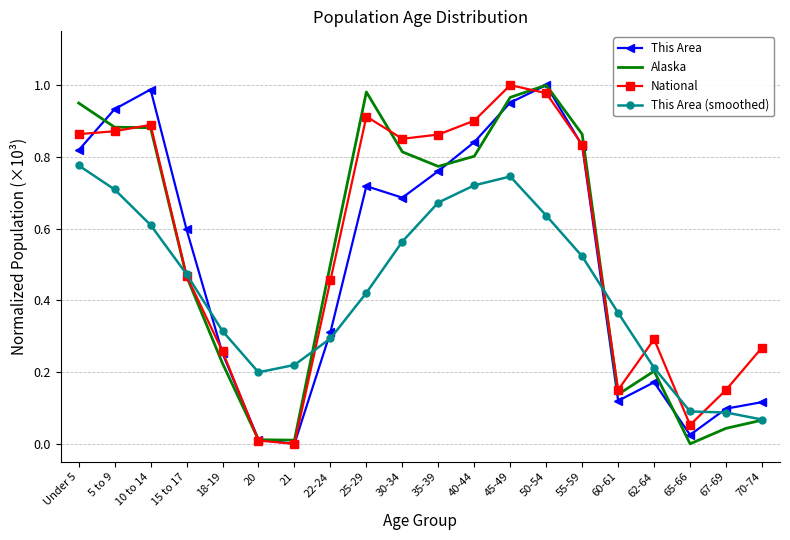

Is the value of National at 50-54 greater than the value of This Area (smoothed) at 18-19?

Yes